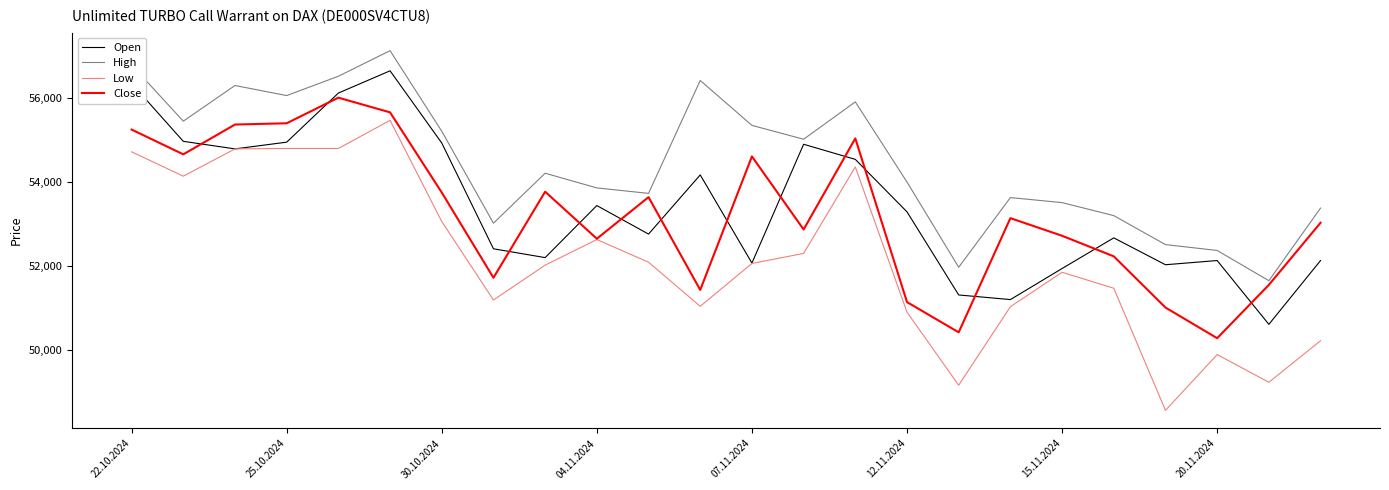

Which series has the largest total across all categories?

High